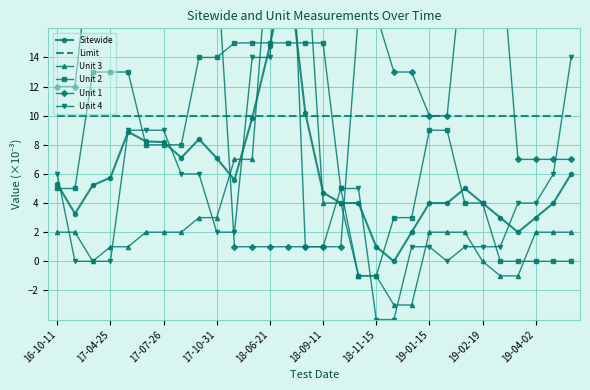

True or false: Limit and Unit 2 intersect in this chart.

True